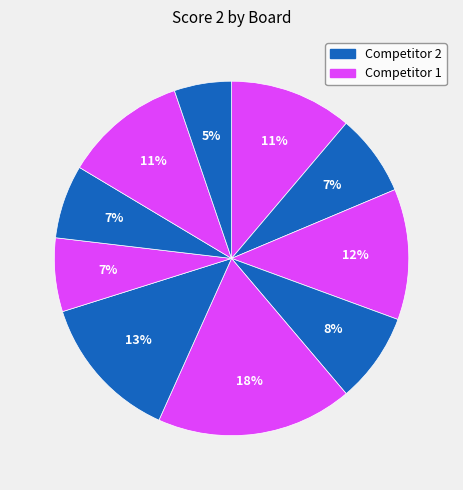

Which category has the smallest portion of the pie?

10